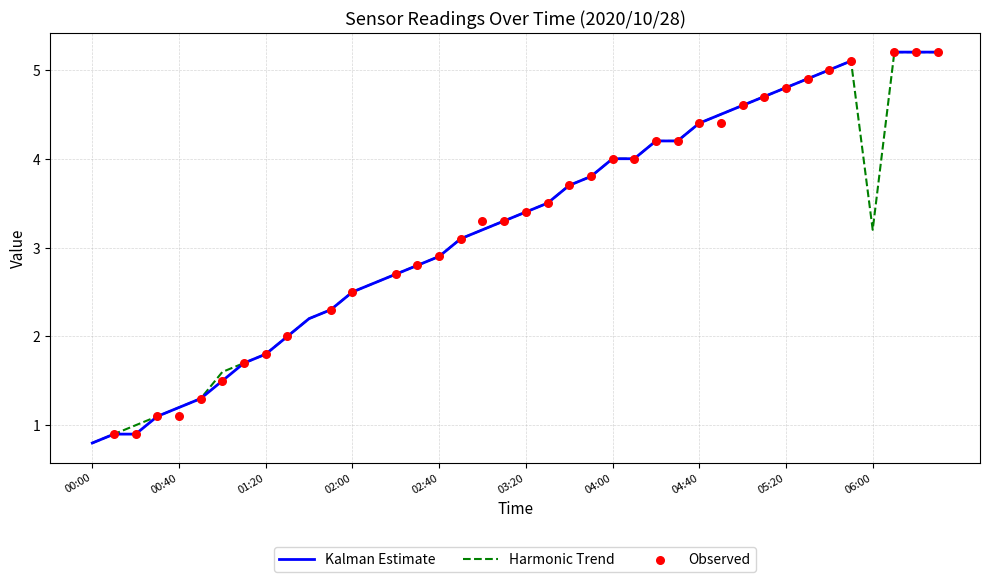

Which series has the widest spread of Y values?

Kalman Estimate